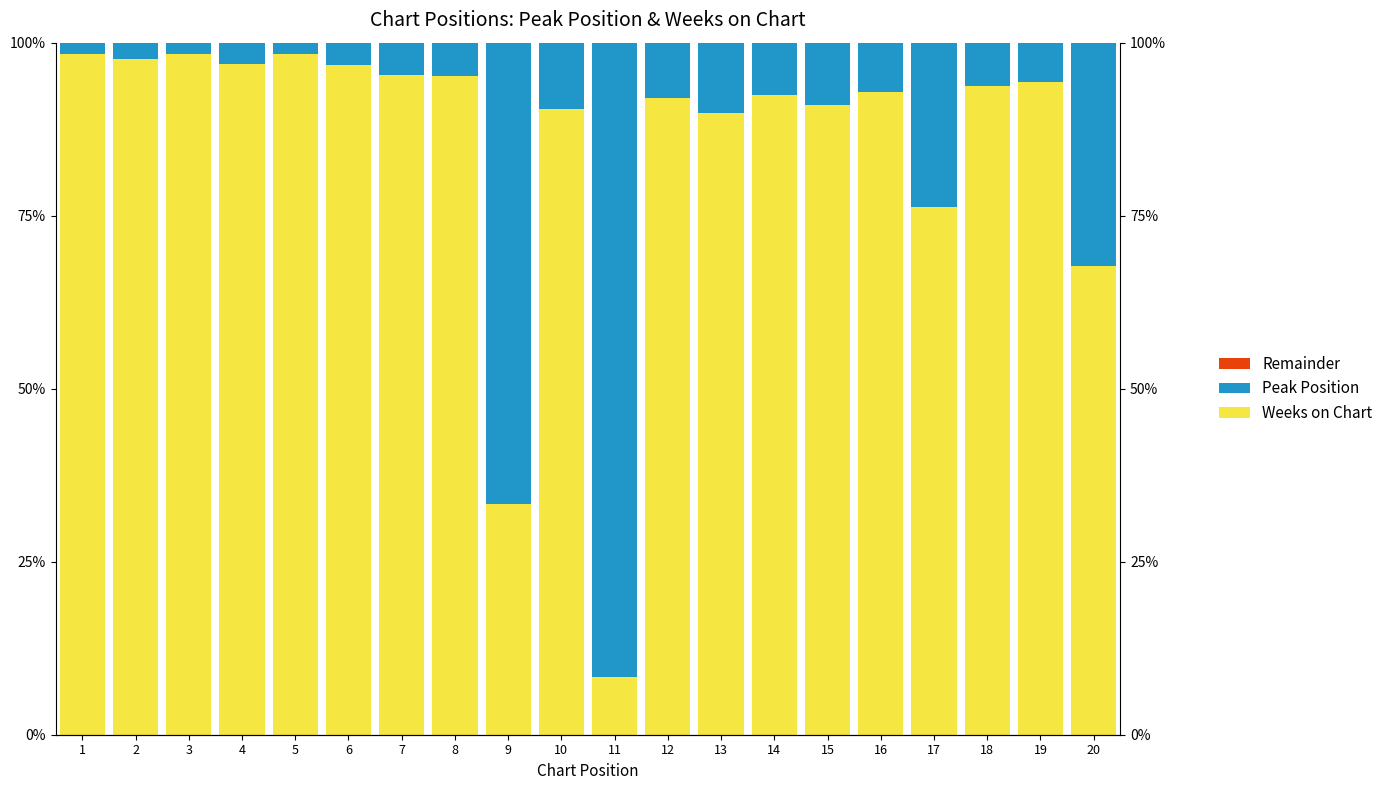

Between 14 and 2, which is larger?

2